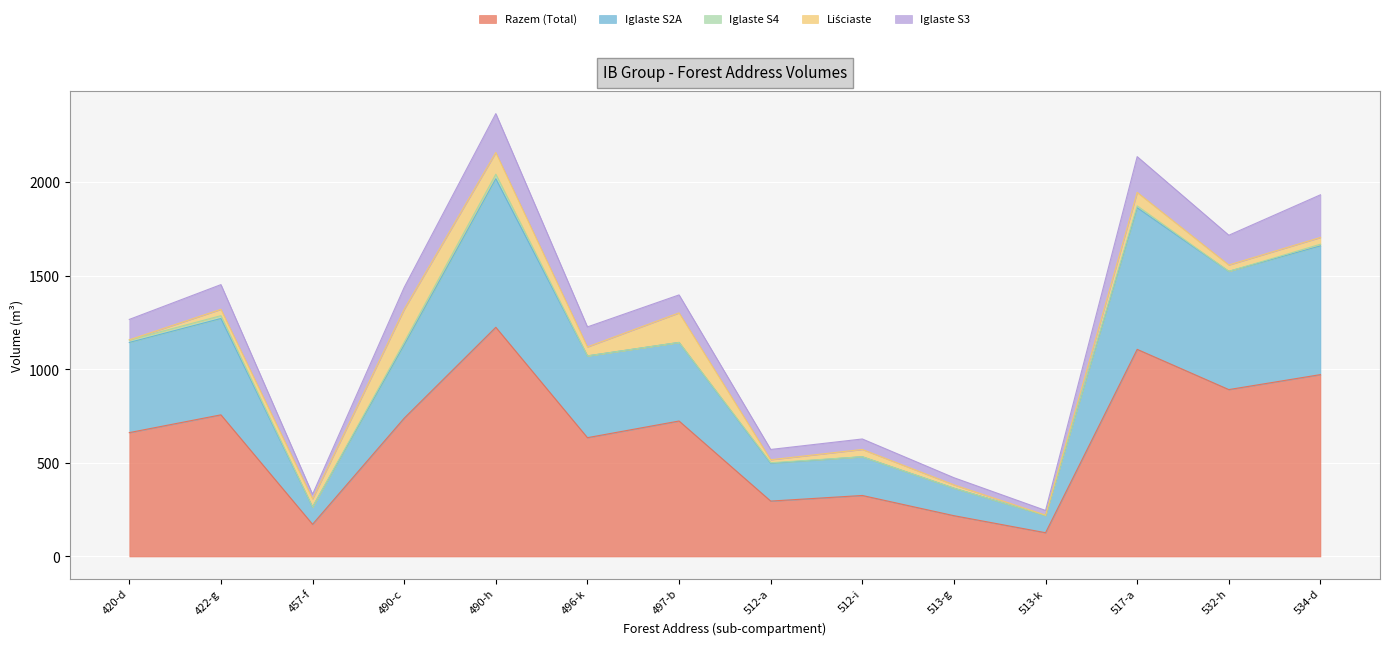

The Iglaste S3 series shows 25 at 513-k. True or false?

True